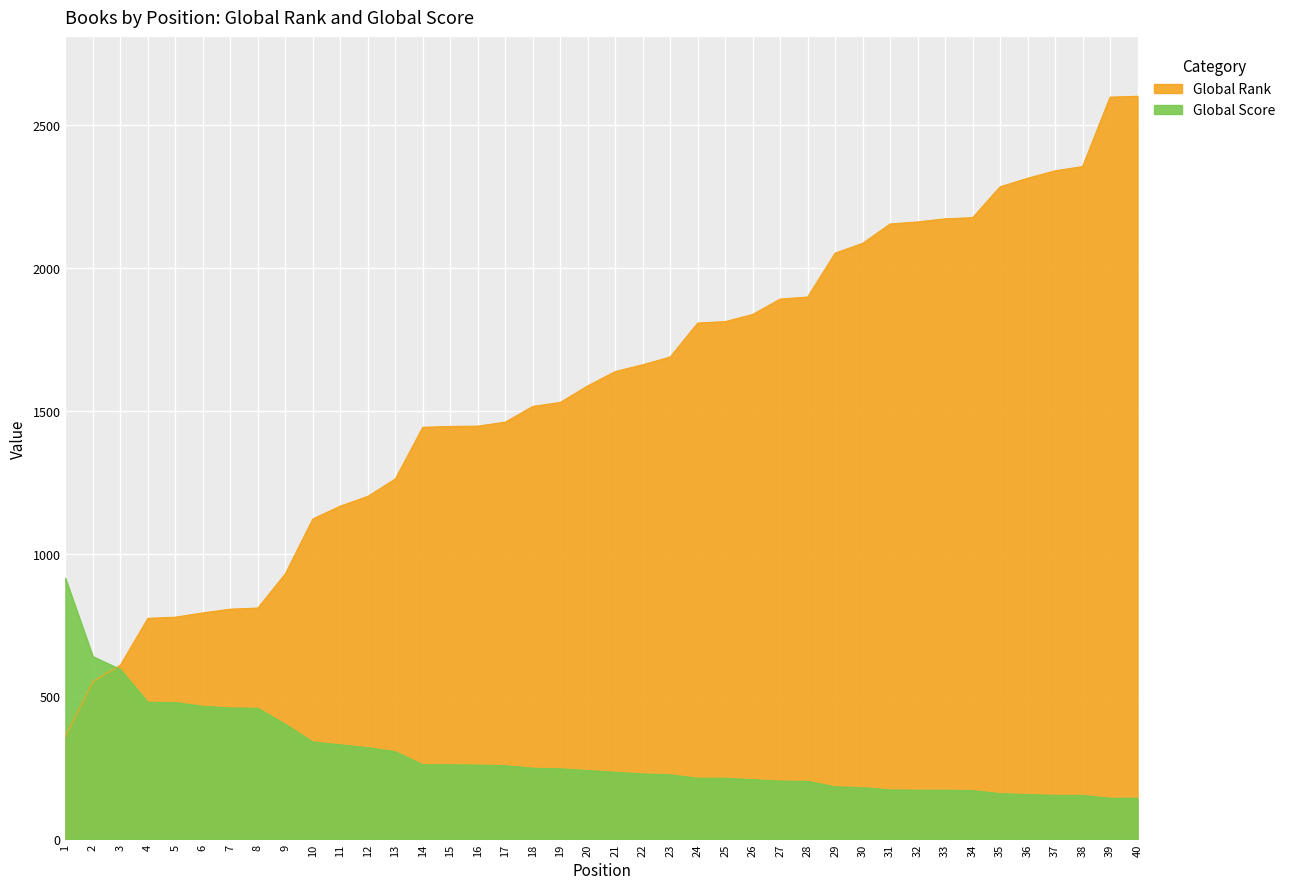

What is the minimum value shown in the chart?

143